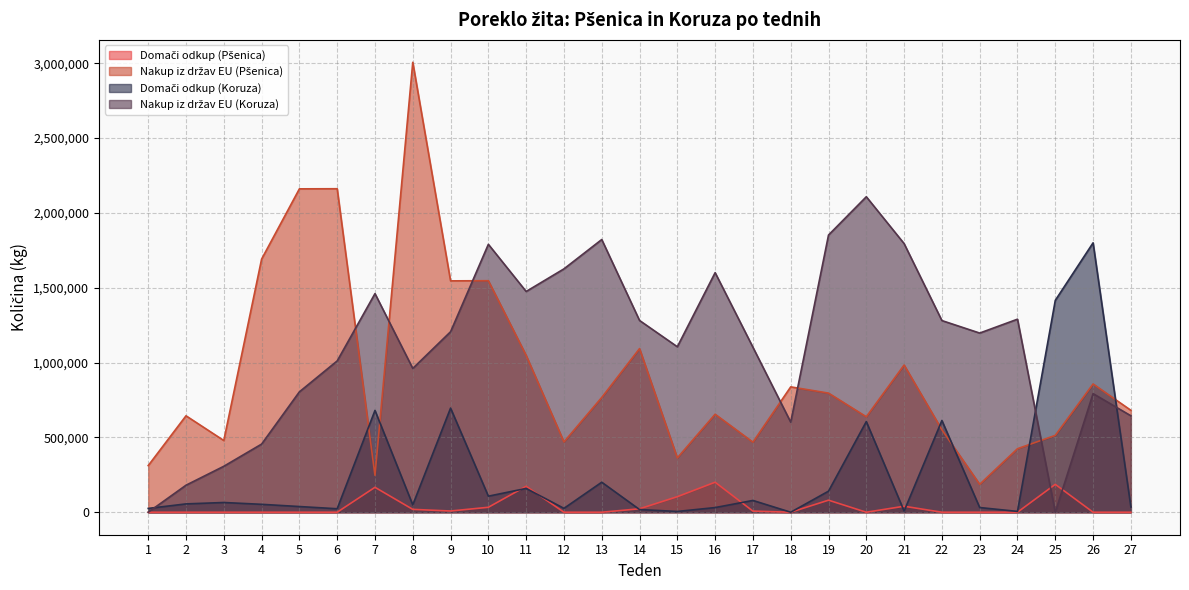

Where is the first local minimum for Domači odkup (Pšenica)?

9